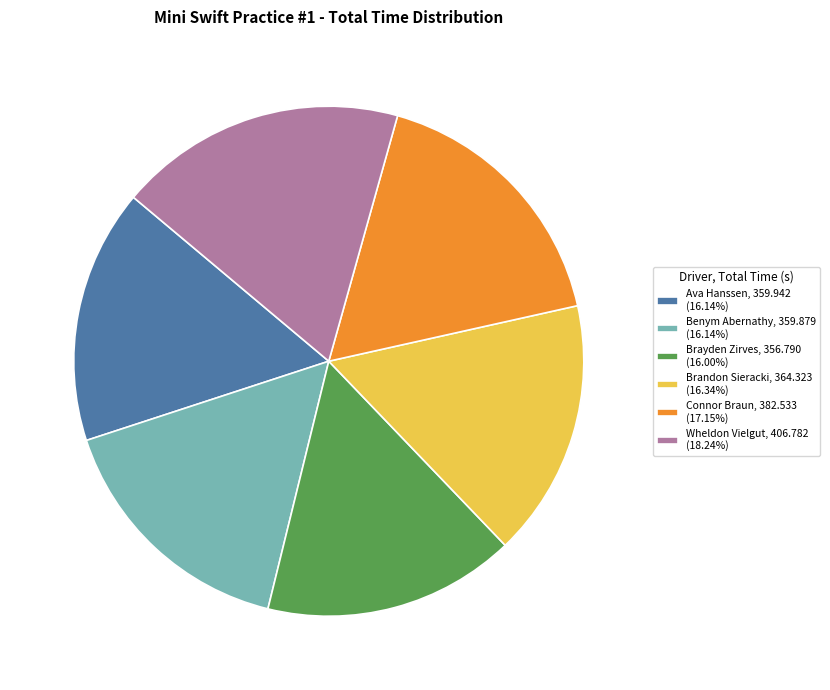

Does Connor Braun account for over 50% of the chart?

No